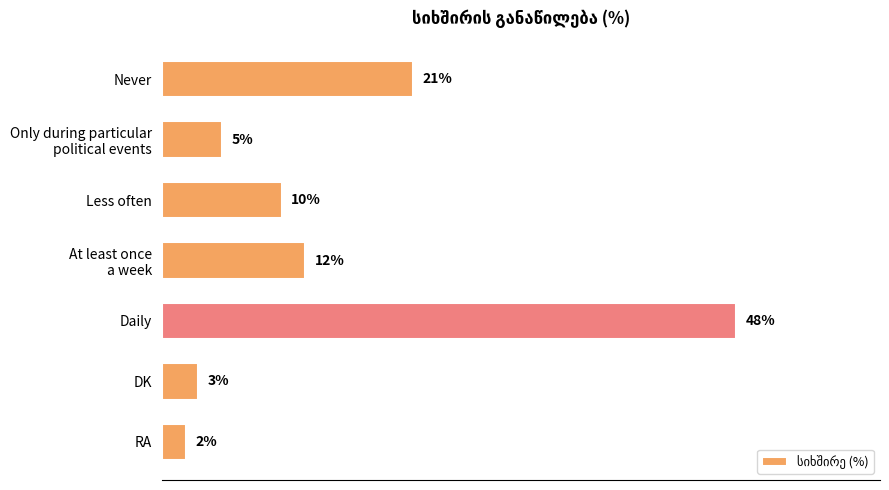

Which has a higher value, RA or Daily?

Daily